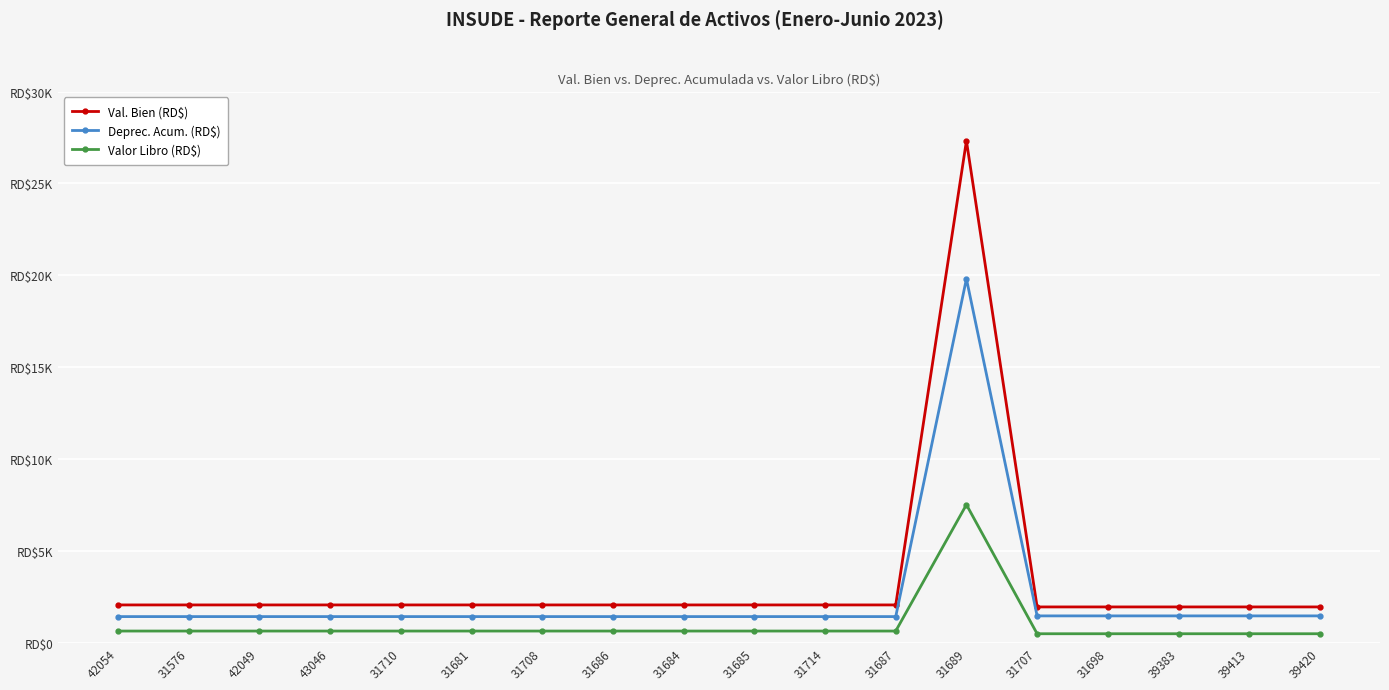

Is it true that Deprec. Acum. (RD$) equals 1972.5 at 31681?

False